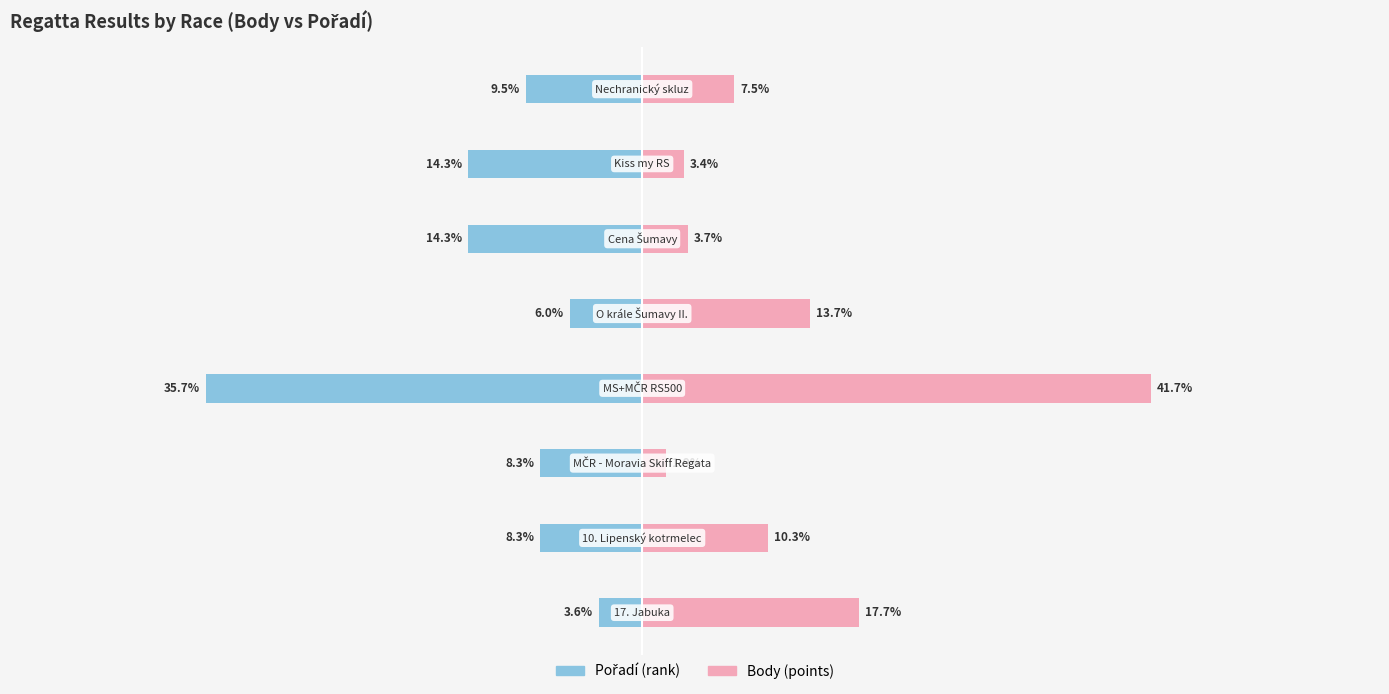

What is the difference between the maximum and minimum values in the Body series?

39.7